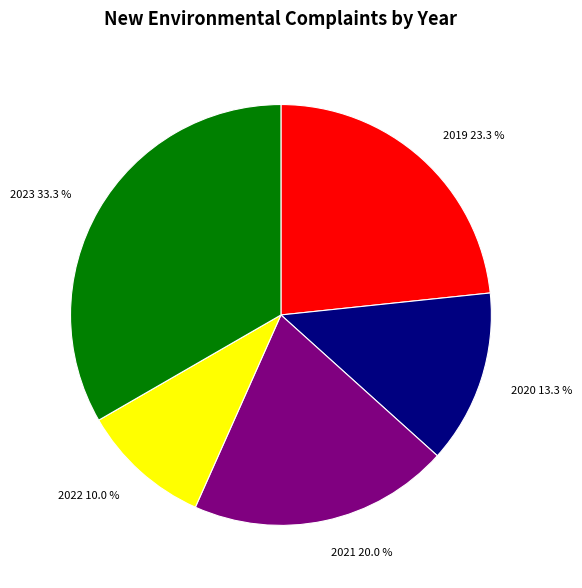

True or false: 2022 accounts for 10% of the total.

True